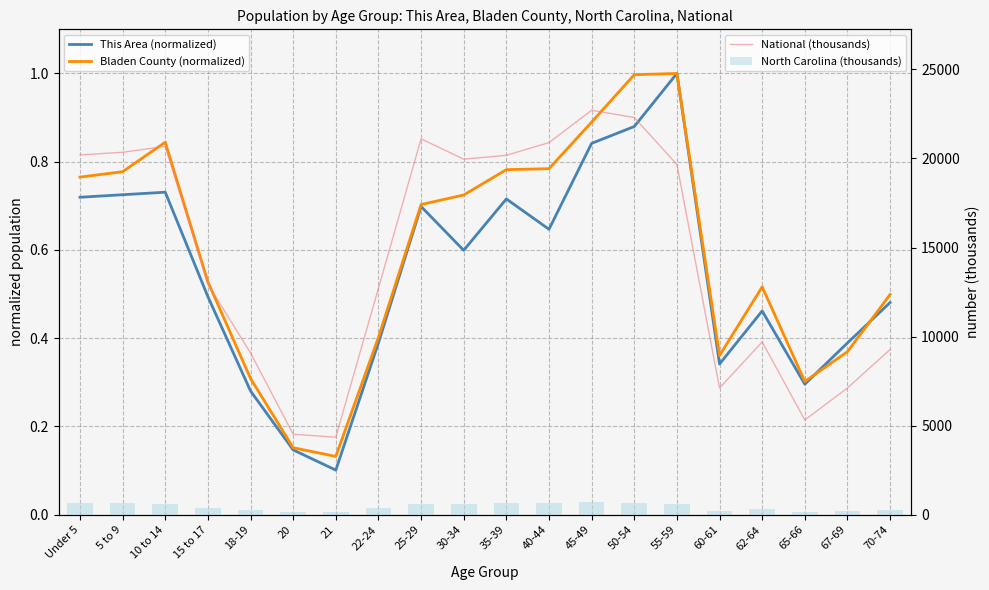

How many values in the North Carolina (thousands) series are below 600?

10